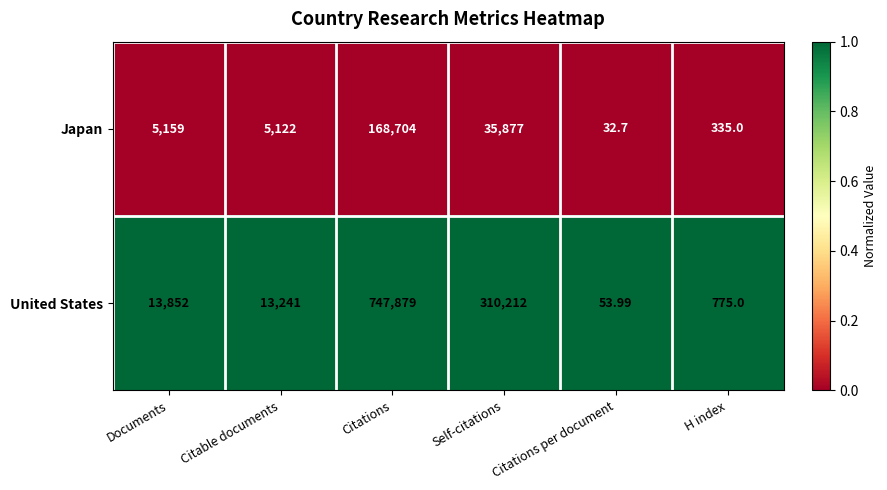

At which category does the chart reach its peak across all series?

Citations